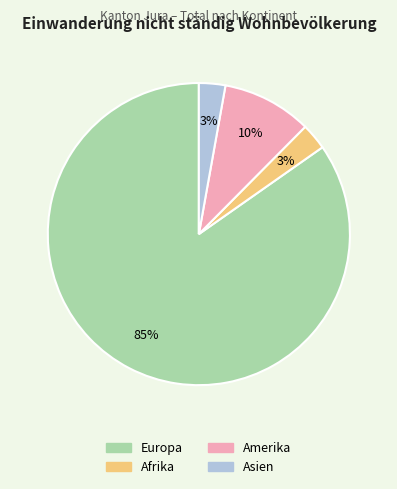

How many slices are in this pie chart?

4